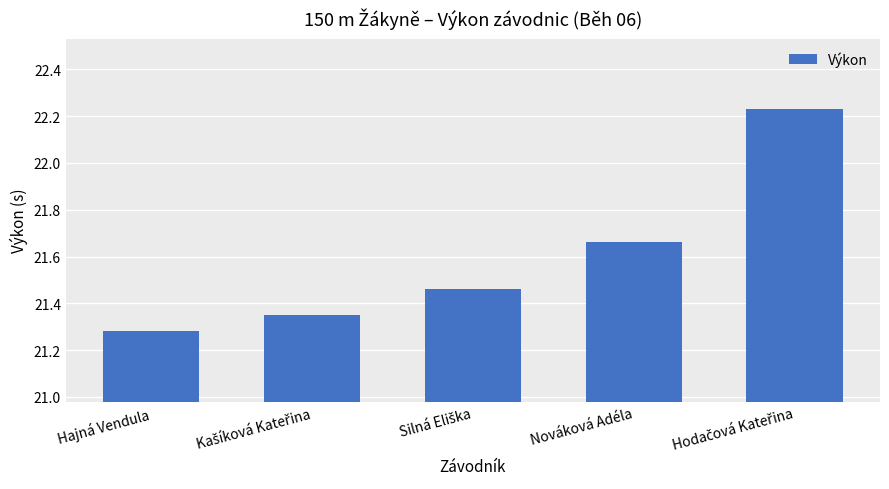

Count the values in the range 21 to 22.

4